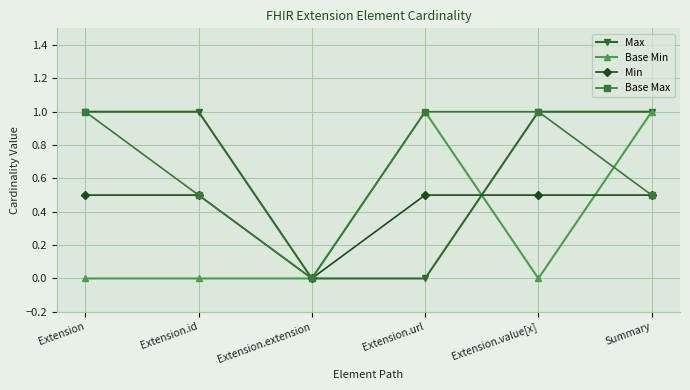

What is the maximum value for Max?

1.0